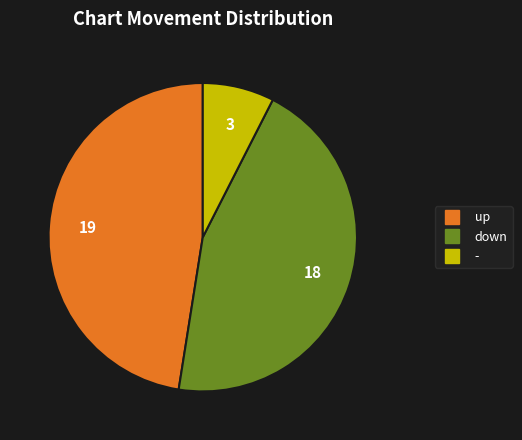

How many slices are in this pie chart?

3